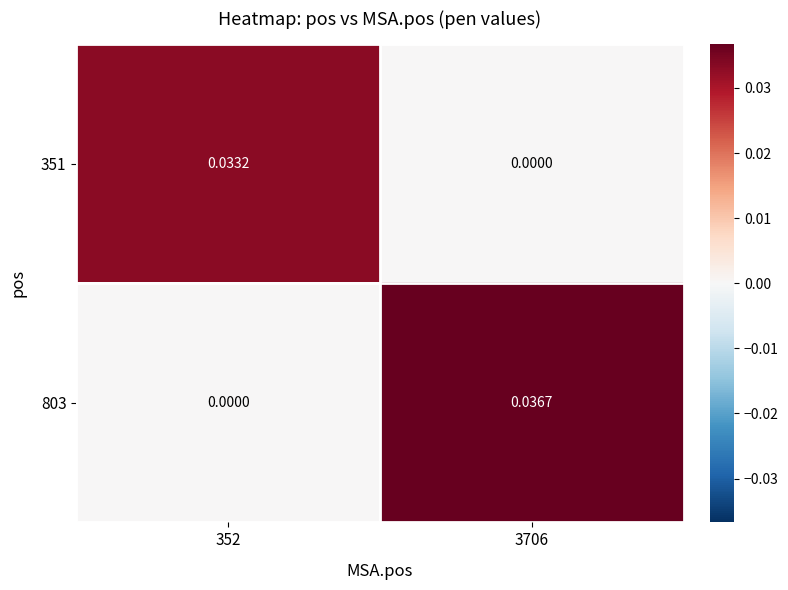

Is the value of 803 at 3706 greater than the value of 351 at 352?

Yes